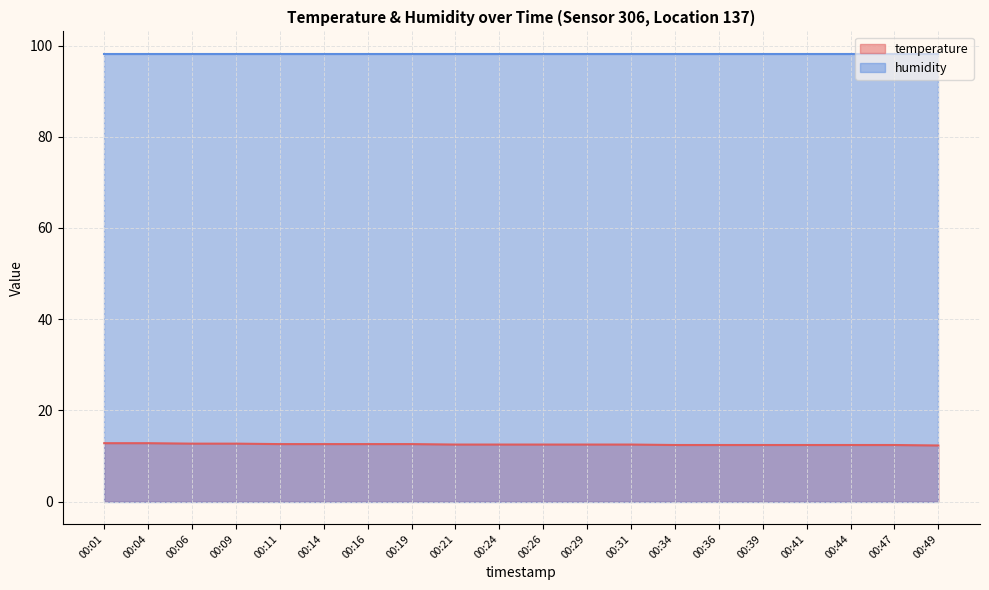

True or false: the data shows 12.7 at 00:06.

True